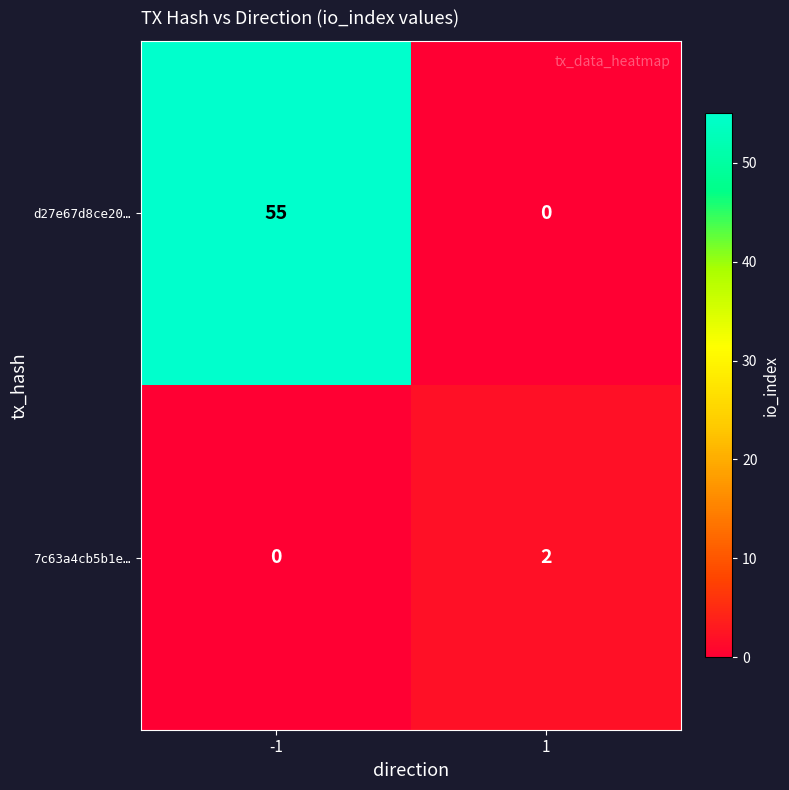

Is the value of d27e67d8ce20… at -1 greater than the value of 7c63a4cb5b1e… at 1?

Yes